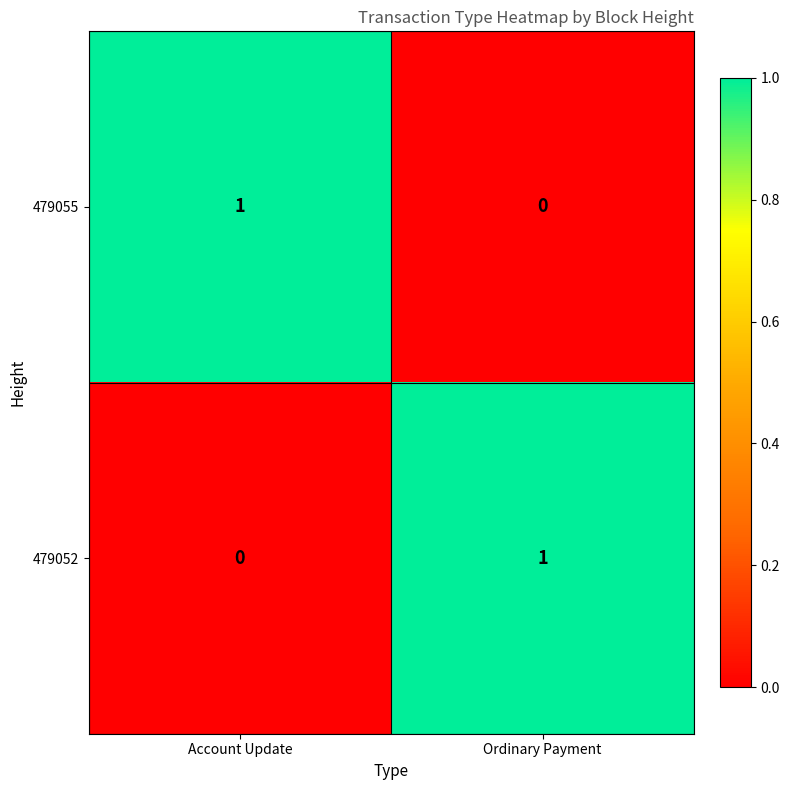

Is it true that 479052 equals 1 at Ordinary Payment?

True